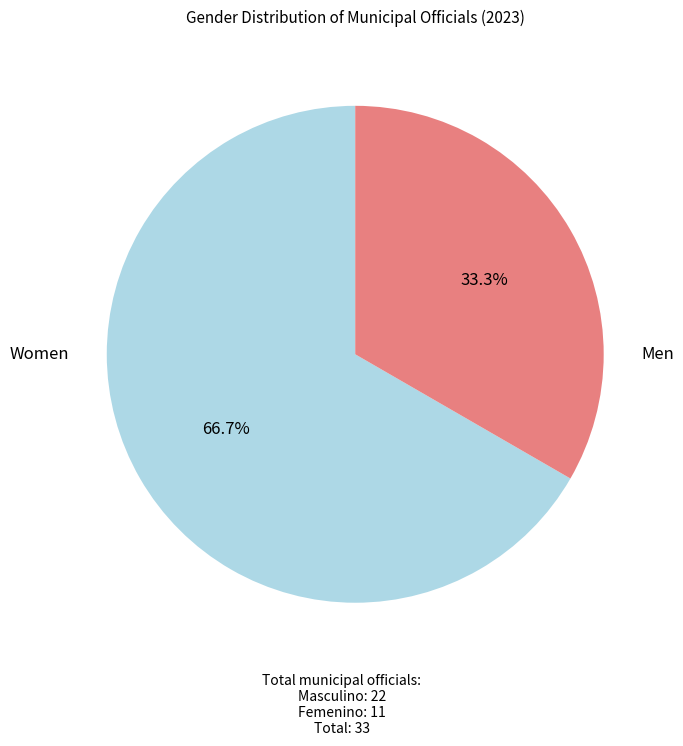

To the nearest percent, what is the average slice percentage?

50%